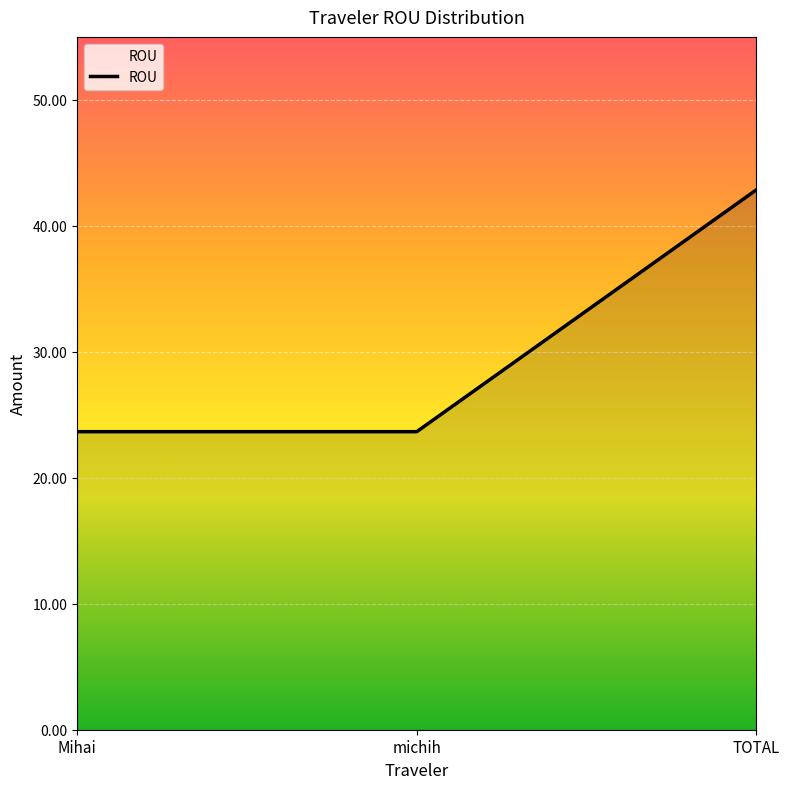

What is the difference between the maximum and minimum values?

19.2